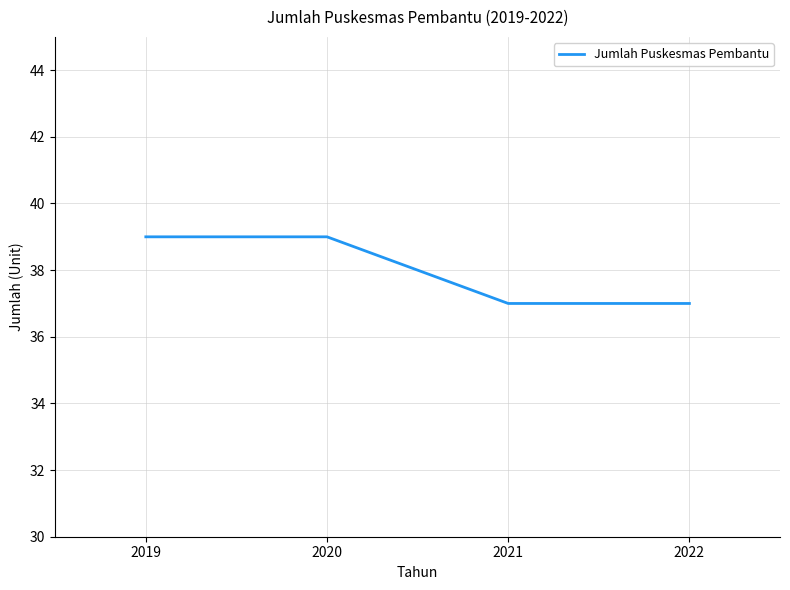

Between 2021 and 2020, which is larger?

2020